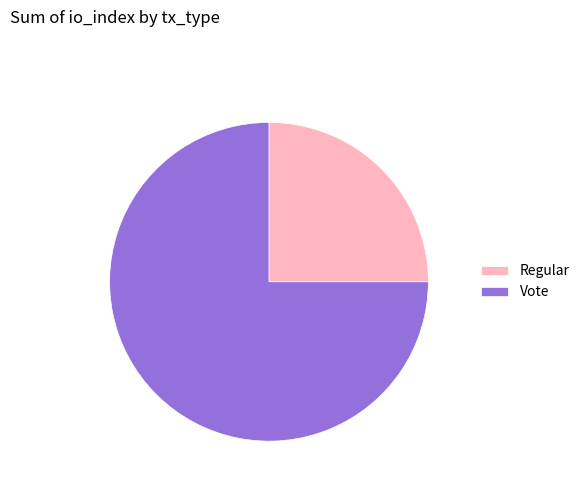

Is it true that Regular is 25% of the pie?

True